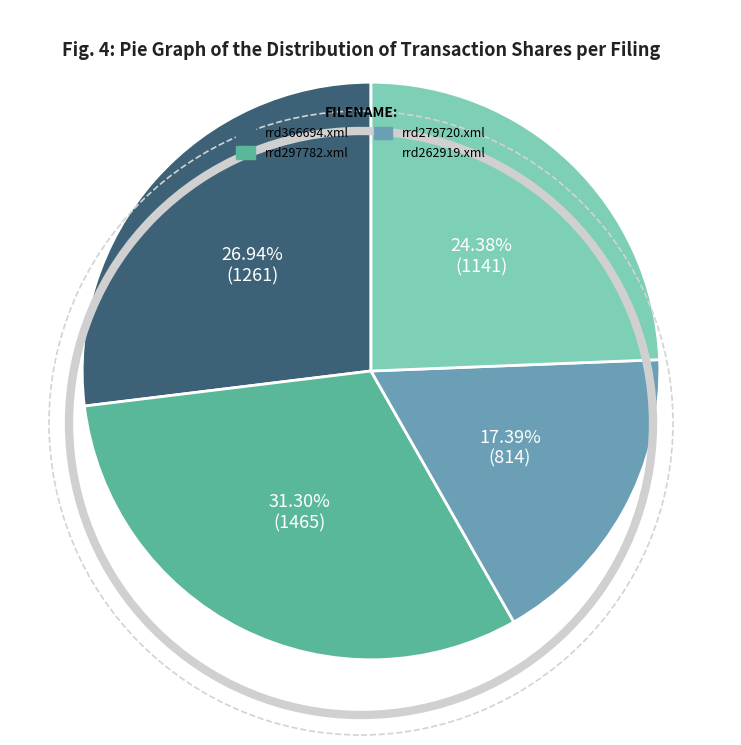

To the nearest percent, what is the difference between the largest and smallest slice percentages?

14%